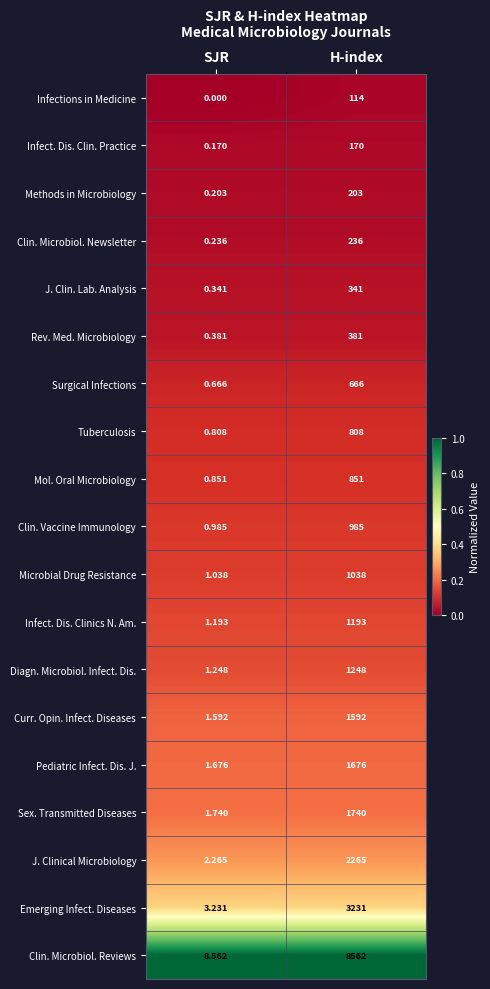

Between SJR and H-index, which series saw the biggest shift?

Clin. Microbiol. Reviews